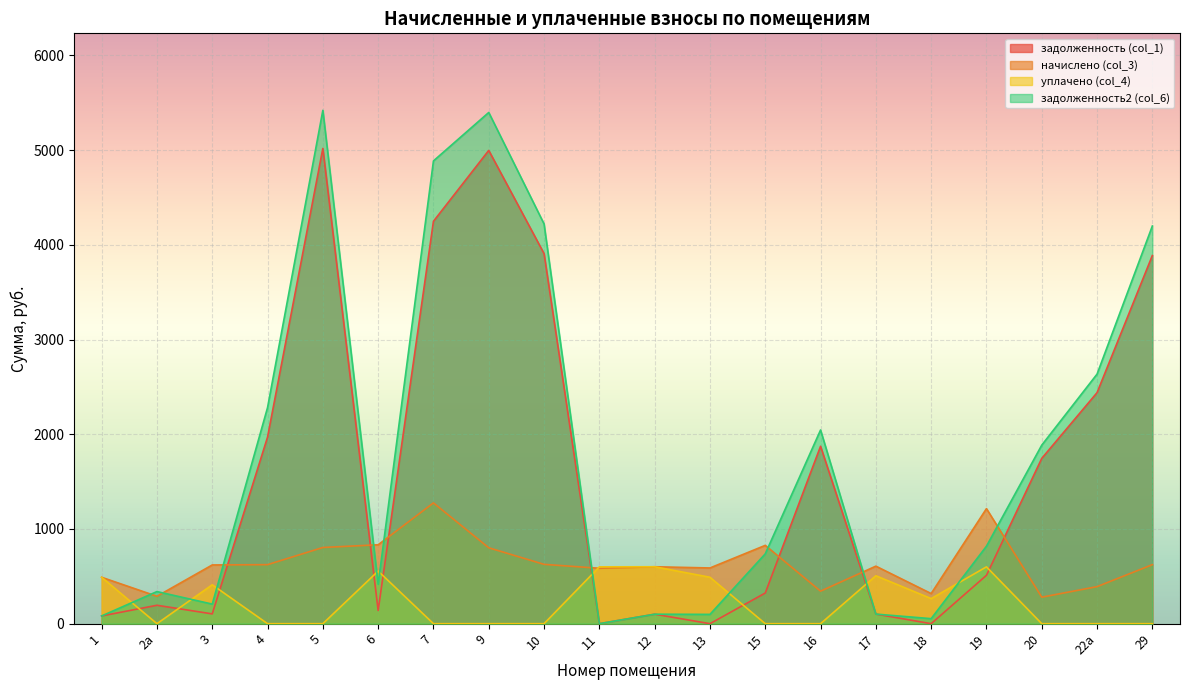

How many interior local valleys does the начислено (col_3) series have?

6